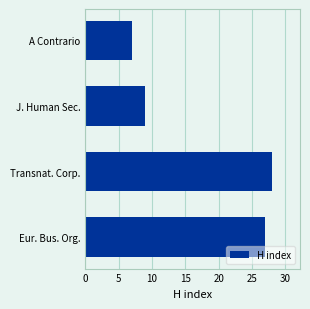

What is the approximate value at Transnat. Corp., to the nearest 10?

30